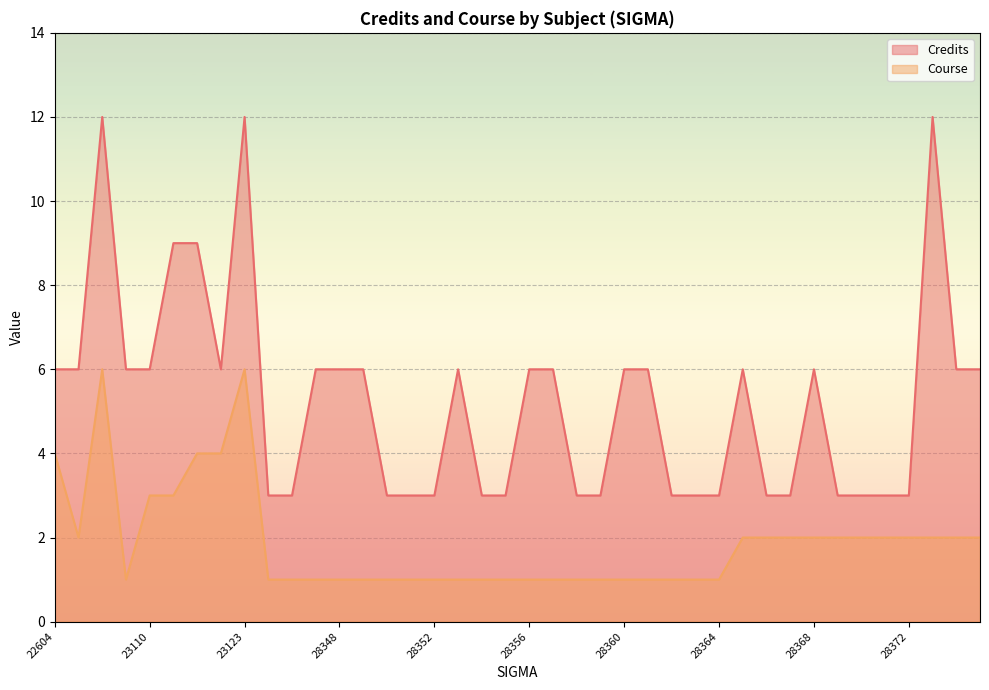

Is it true that Credits equals 6 at 52617?

True